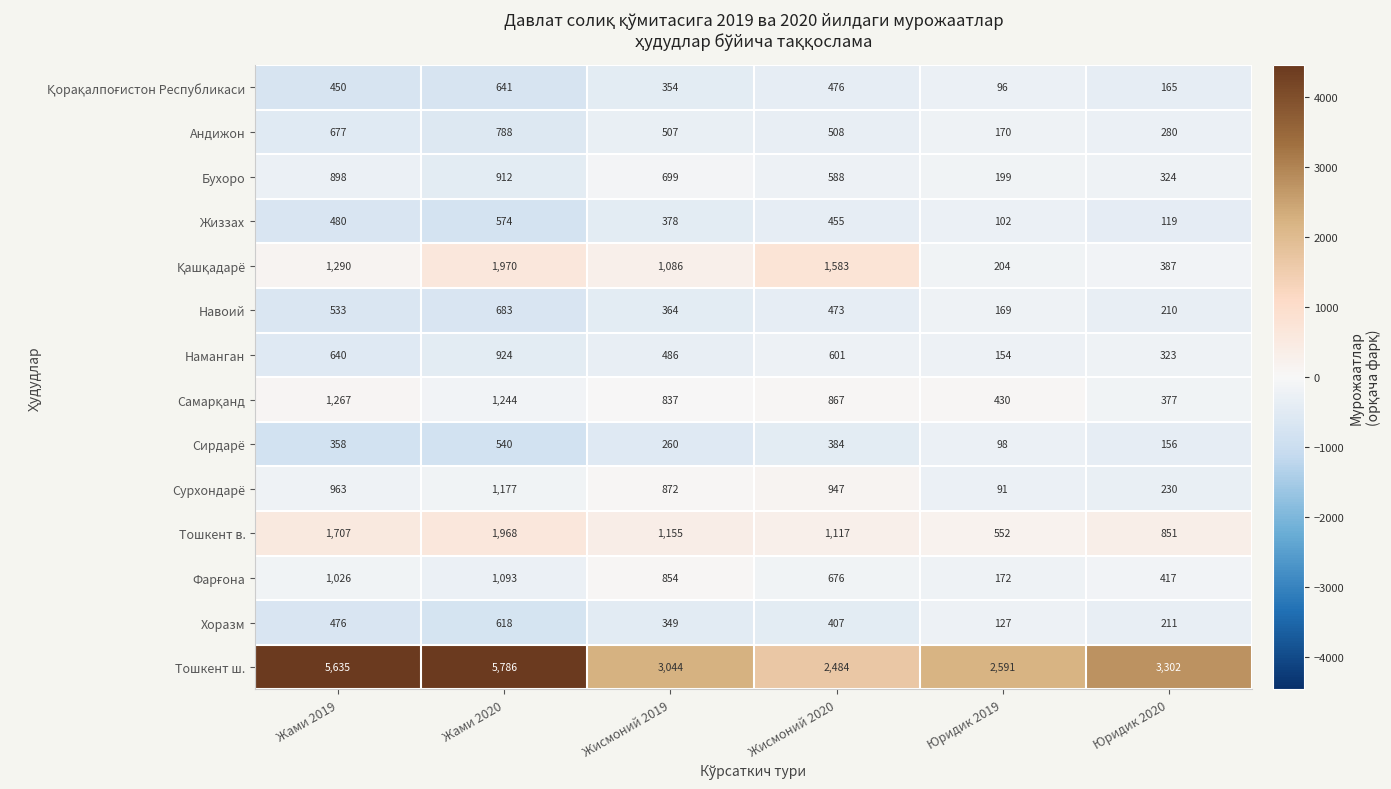

At which category is the sum across all series the highest?

Жами 2020